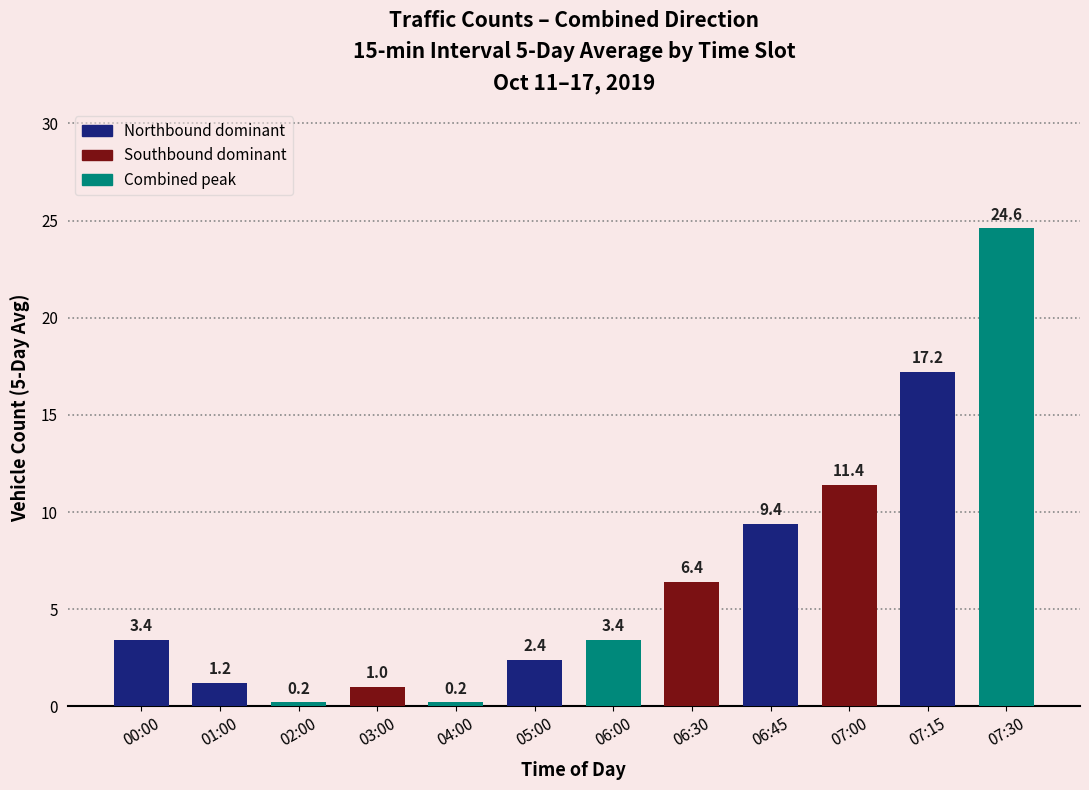

How many data points are less than 3?

5